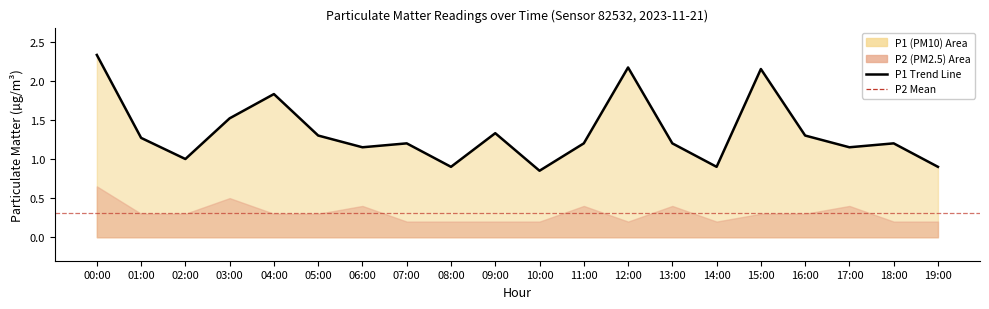

What is the maximum value shown in the chart?

2.3